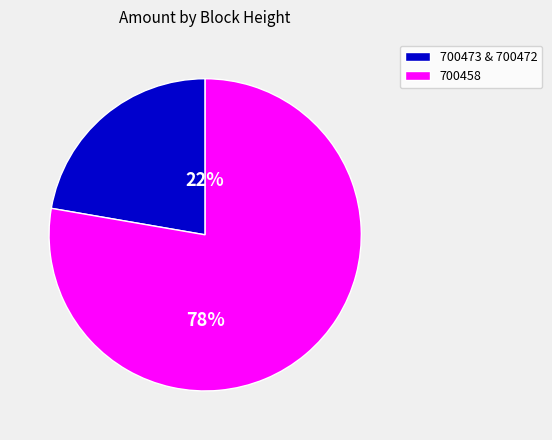

To the nearest percent, what percentage of the pie is 700458?

78%